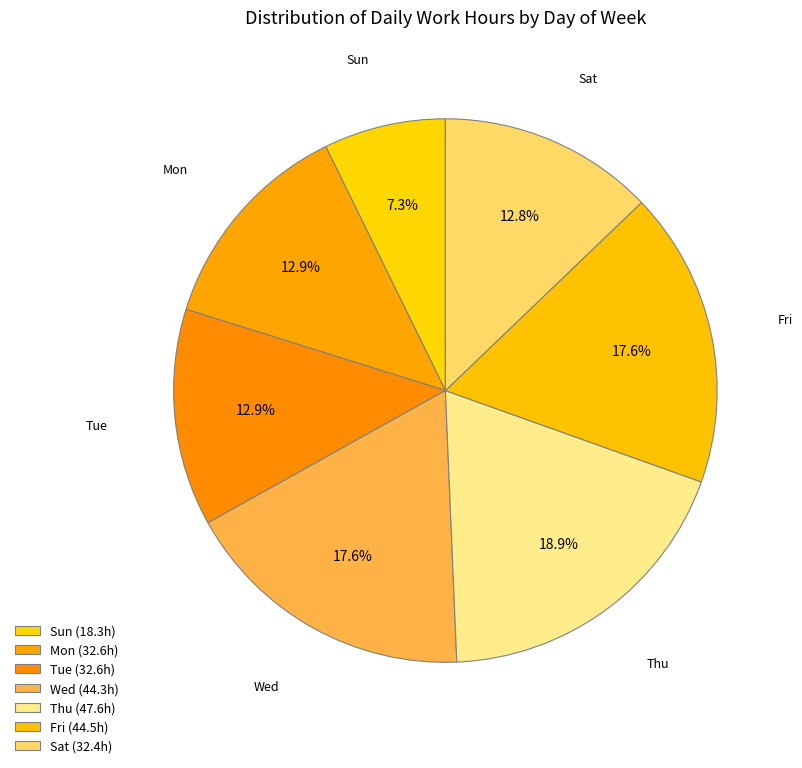

How many segments does this pie chart have?

7